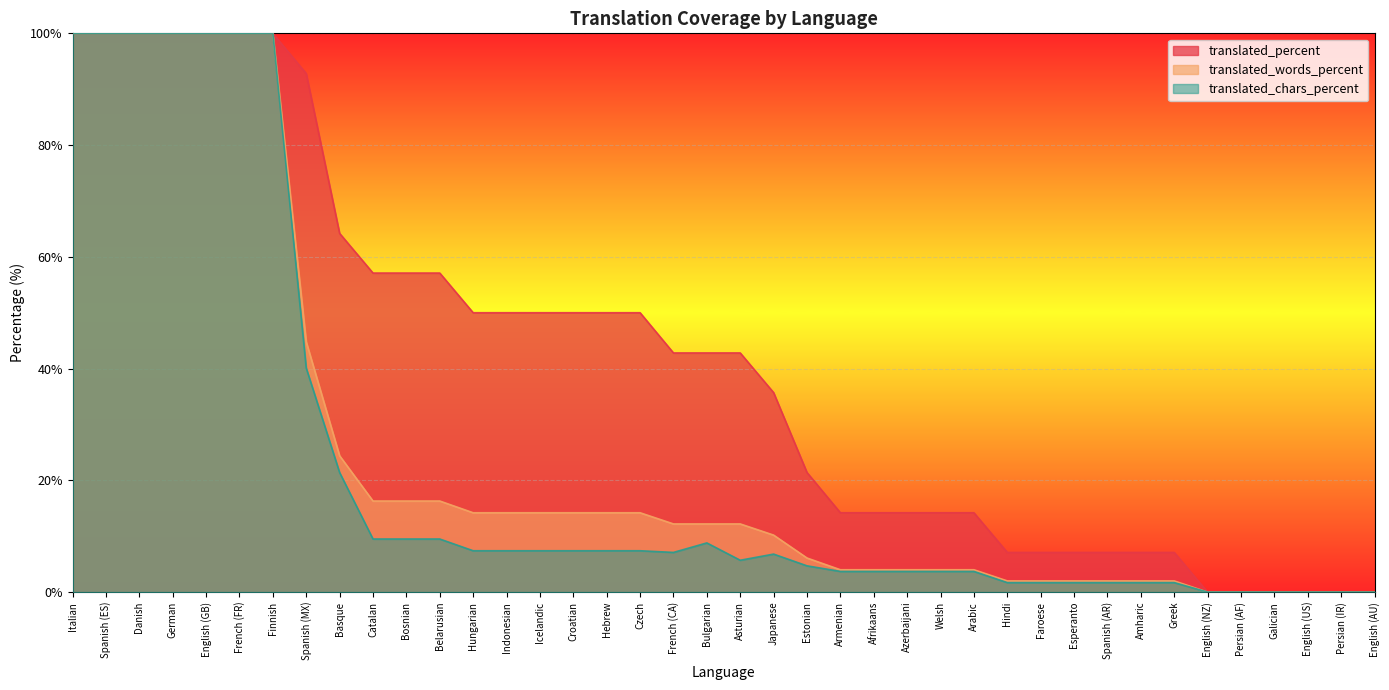

Where is translated_words_percent nearest to the value 50?

Spanish (MX)